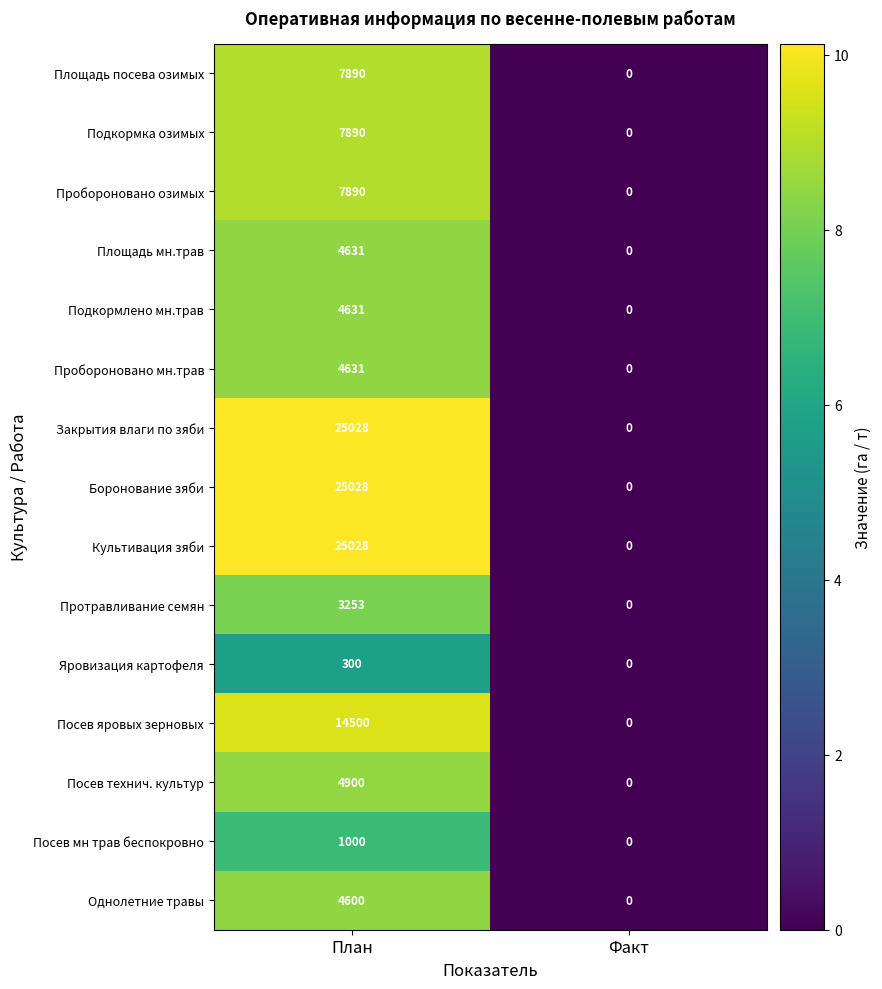

How many data points in Подкормлено мн.трав are less than 4631?

1